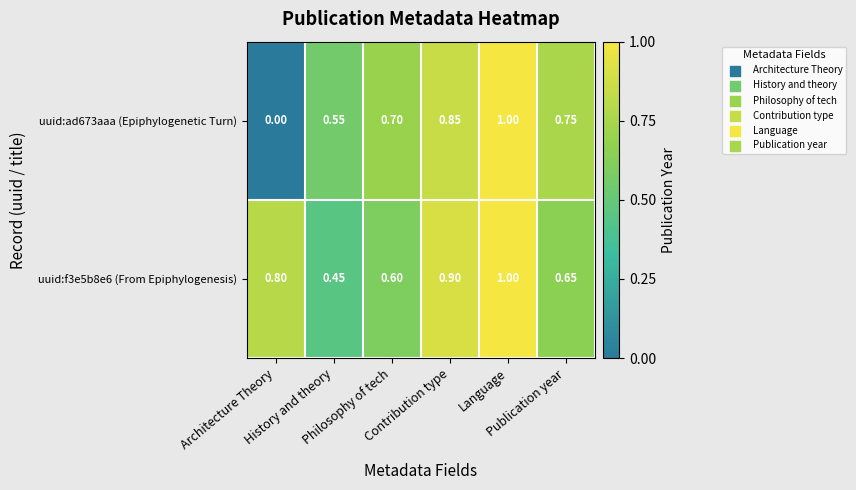

What is the total value across all series at Publication year?

1.4